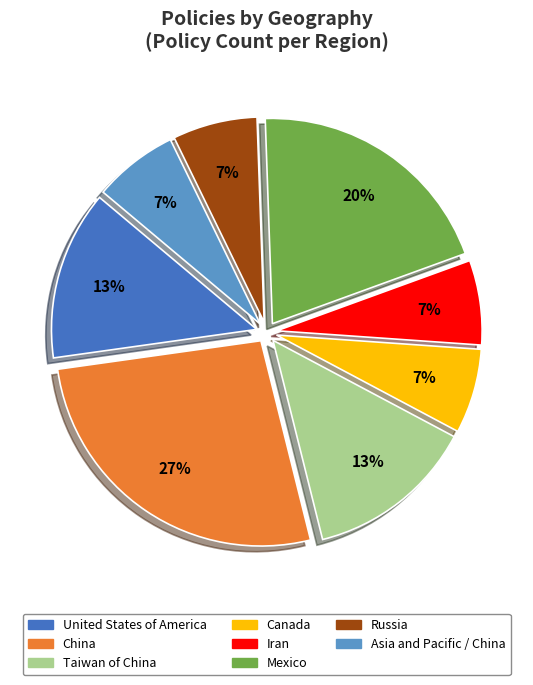

True or false: Asia and Pacific / China accounts for 26% of the total.

False